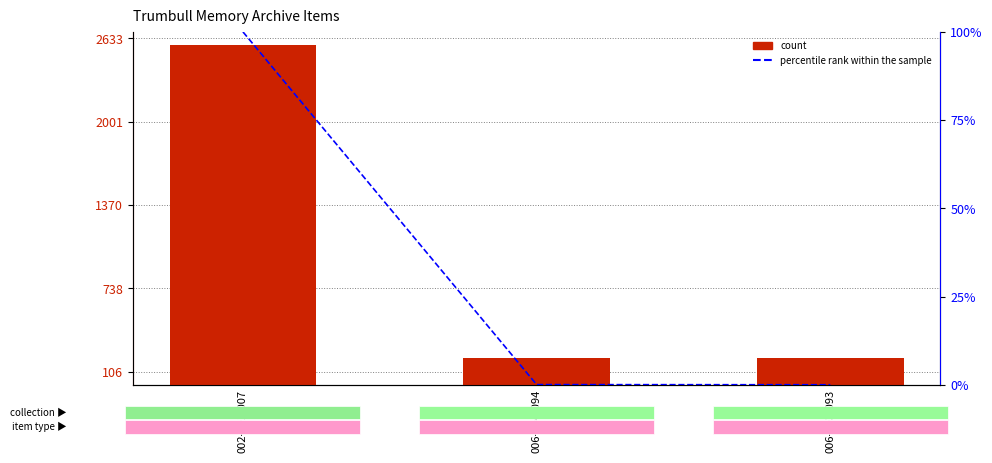

Reading left to right, what are all the values shown in this chart?

count: 002-001-007=2583.0	006-004-094=207.0	006-003-093=206.0
percentile rank within the sample: 002-001-007=100.0	006-004-094=0.0	006-003-093=0.0